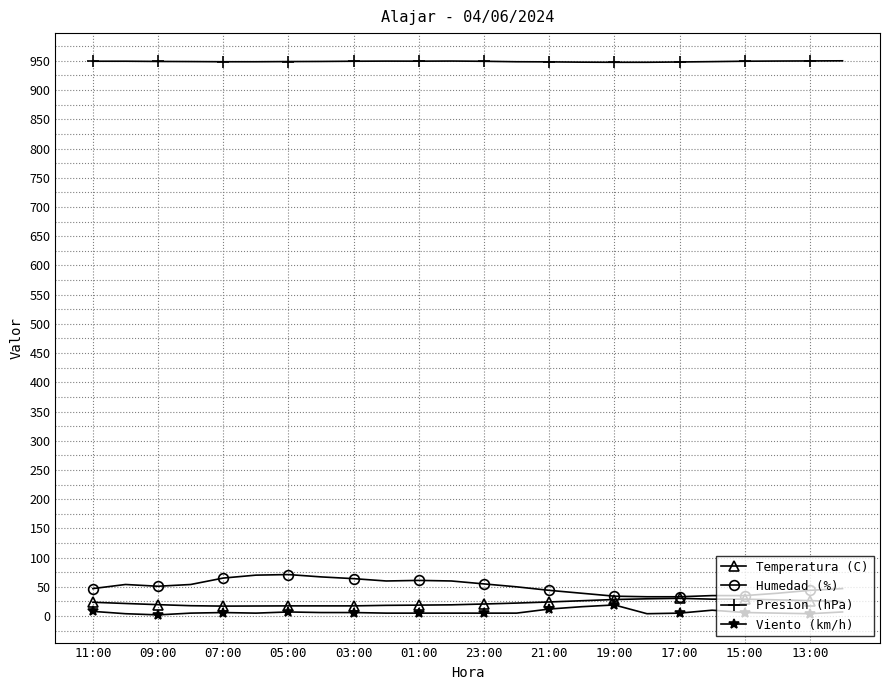

Which series has the largest range (max minus min)?

Humedad (%)